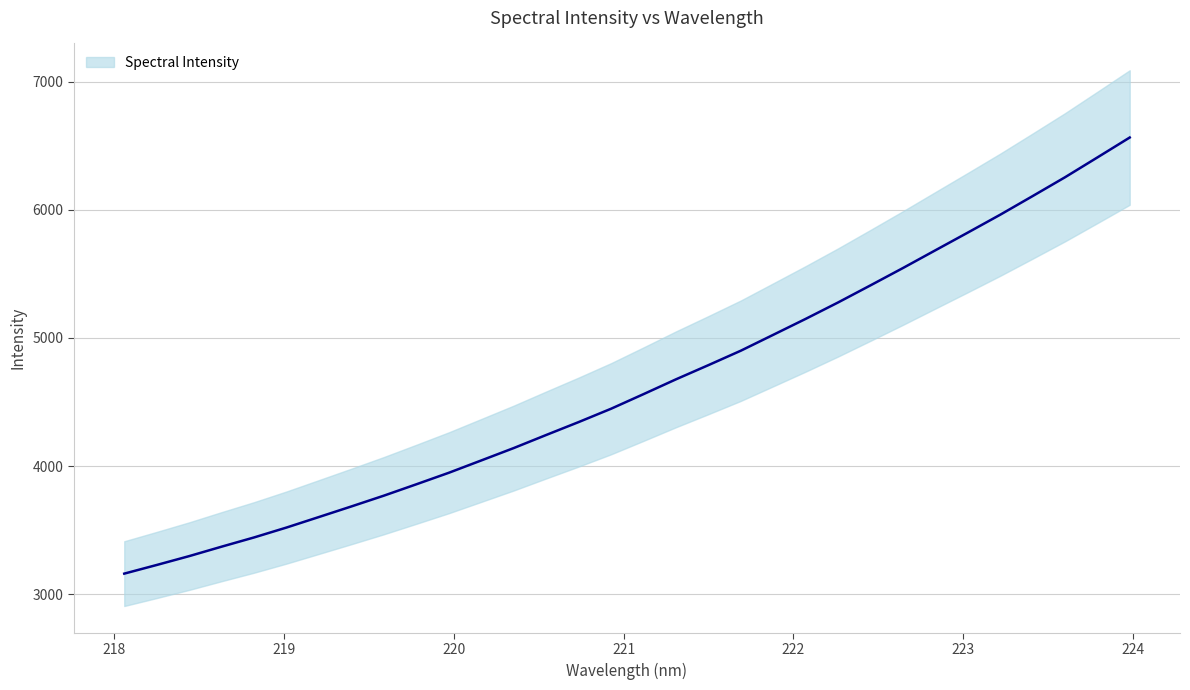

What is the change in value from 218.8244 to 220.5444?

+799.7